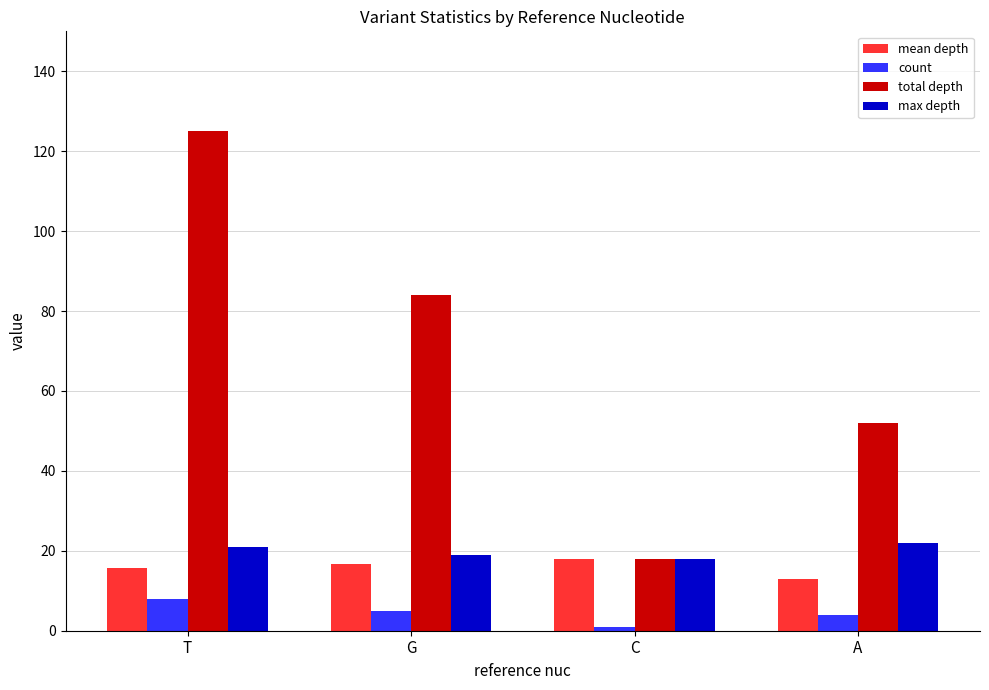

How many data points in count are less than 5?

2